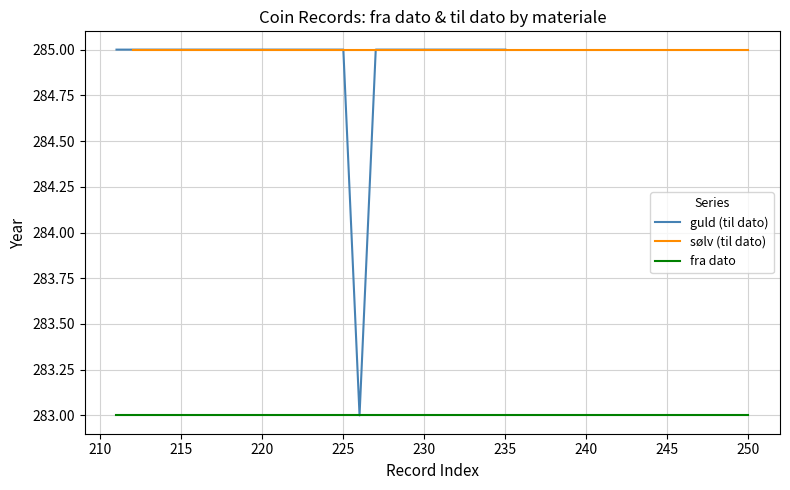

How many lines are shown in the chart?

3